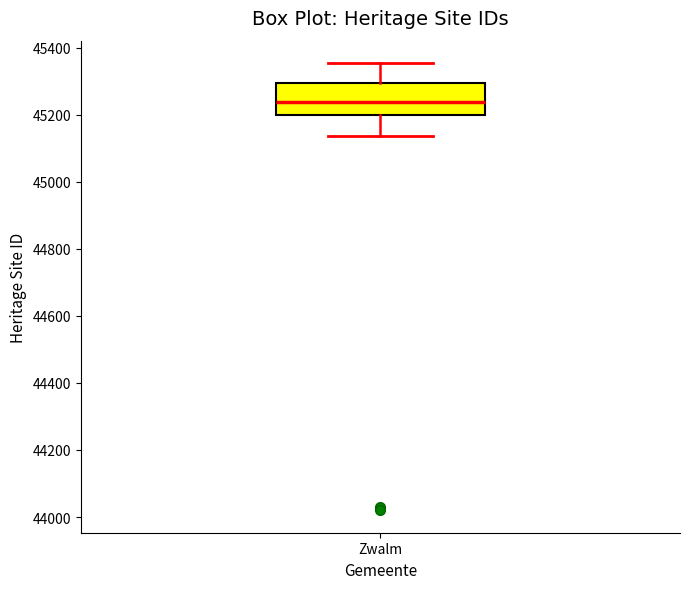

Transcribe this box plot: give where the median line is, the range the box spans, and where the two whiskers end, as read against the y-axis. The values are not printed on the chart, so give them approximately, as read against the axis.

median 45240, box 45200 to 45300, whiskers 45140 to 45360